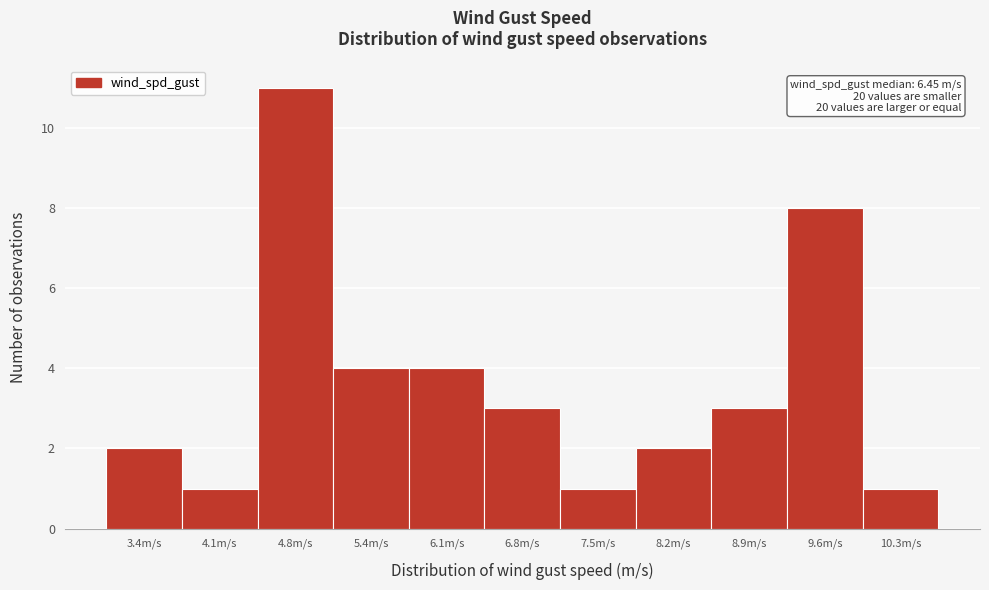

Reading left to right, transcribe all the data shown in this chart.

3.4m/s=2	4.1m/s=1	4.8m/s=11	5.4m/s=4	6.1m/s=4	6.8m/s=3	7.5m/s=1	8.2m/s=2	8.9m/s=3	9.6m/s=8	10.3m/s=1